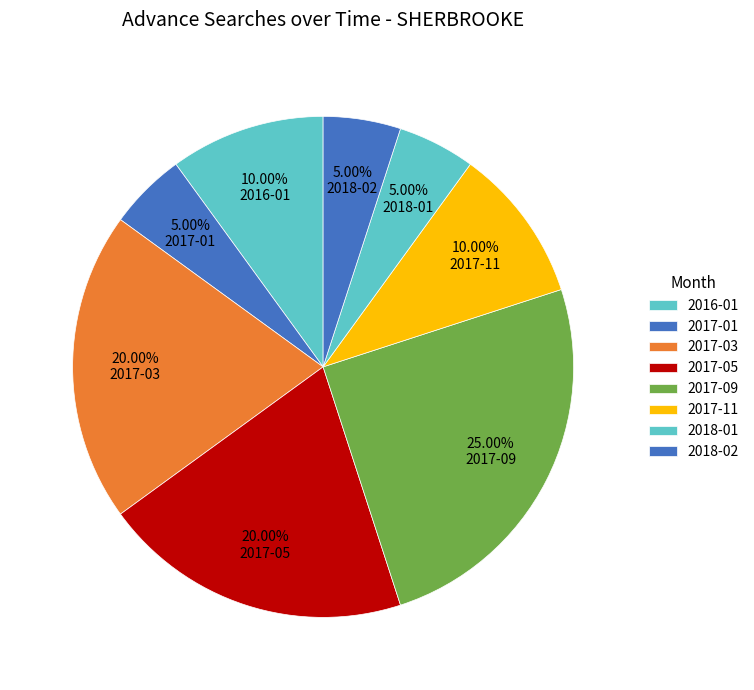

How many segments does this pie chart have?

8